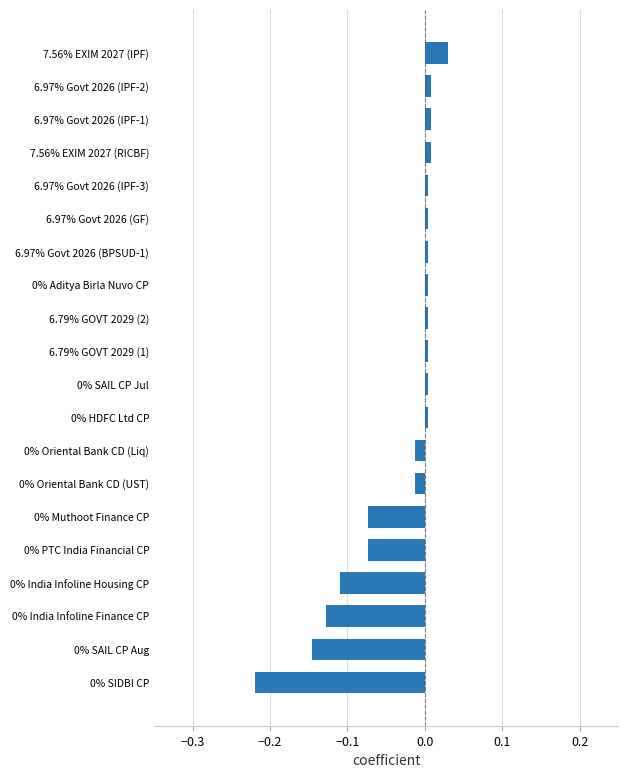

What is the sum of all values?

-0.7